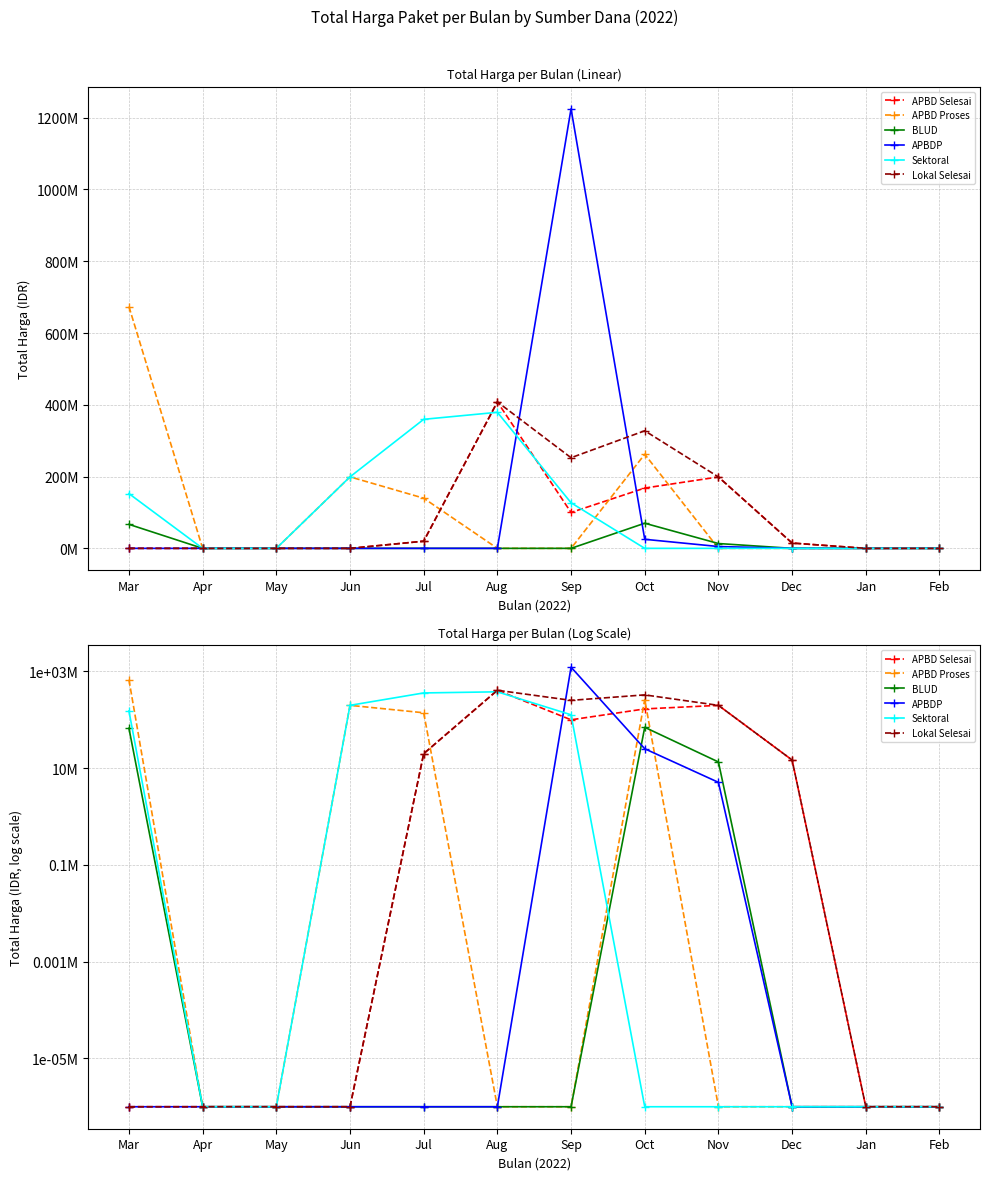

What position from the left is Nov?

9